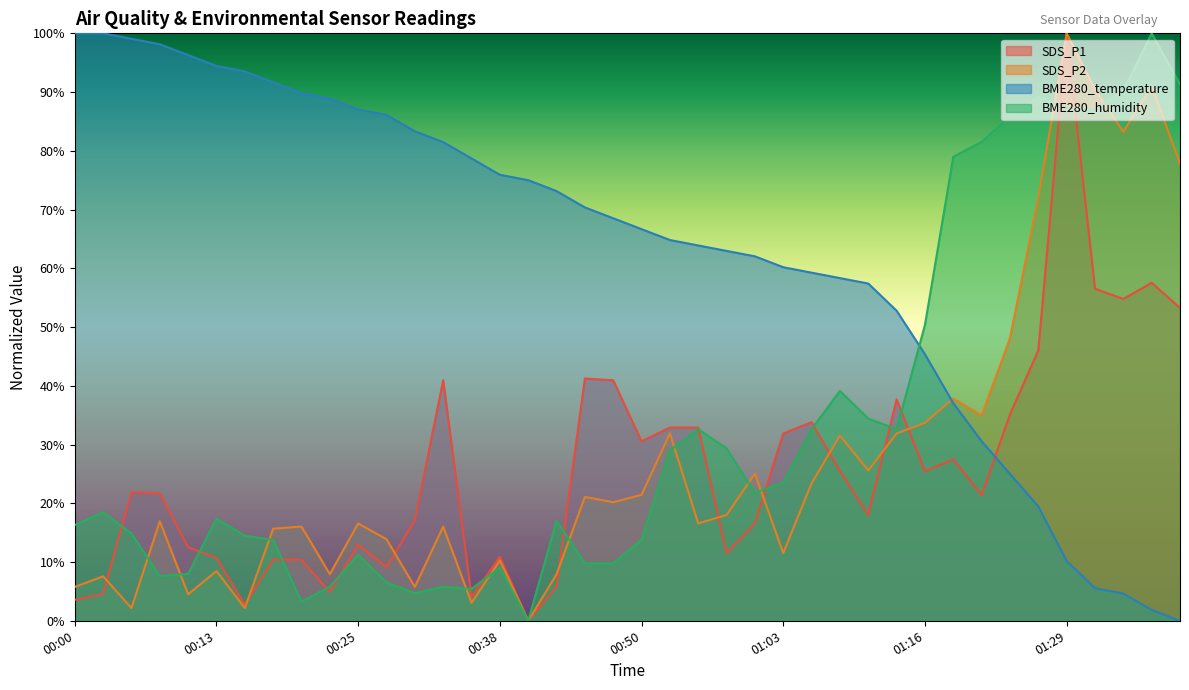

Reading left to right, list all the values displayed in this chart.

SDS_P1: 00:00=3.6	00:03=4.6	00:05=21.9	00:08=21.7	00:10=12.5	00:13=10.7	00:15=2.7	00:18=10.4	00:20=10.4	00:23=4.9	00:25=12.9	00:28=9.2	00:30=17.1	00:33=40.9	00:35=4.1	00:38=10.9	00:40=0.0	00:43=5.8	00:45=41.2	00:48=40.9	00:50=30.5	00:52=32.9	00:55=32.9	00:57=11.5	01:00=16.6	01:03=31.9	01:05=33.8	01:08=25.5	01:11=18.0	01:13=37.7	01:16=25.5	01:19=27.5	01:21=21.4	01:24=35.1	01:27=46.0	01:29=100.0	01:32=56.5	01:34=54.8	01:37=57.5	01:39=53.3
SDS_P2: 00:00=5.8	00:03=7.6	00:05=2.2	00:08=16.9	00:10=4.5	00:13=8.5	00:15=2.2	00:18=15.7	00:20=16.0	00:23=7.9	00:25=16.6	00:28=13.9	00:30=5.8	00:33=16.0	00:35=3.1	00:38=10.3	00:40=0.0	00:43=7.9	00:45=21.1	00:48=20.2	00:50=21.4	00:52=31.9	00:55=16.6	00:57=18.0	01:00=25.0	01:03=11.5	01:05=23.4	01:08=31.5	01:11=25.6	01:13=31.9	01:16=33.7	01:19=37.8	01:21=35.0	01:24=48.1	01:27=72.1	01:29=100.0	01:32=90.5	01:34=83.2	01:37=91.0	01:39=77.8
BME280_temperature: 00:00=100.0	00:03=100.0	00:05=99.1	00:08=98.1	00:10=96.3	00:13=94.4	00:15=93.5	00:18=91.7	00:20=89.8	00:23=88.9	00:25=87.0	00:28=86.1	00:30=83.3	00:33=81.5	00:35=78.7	00:38=75.9	00:40=75.0	00:43=73.1	00:45=70.4	00:48=68.5	00:50=66.7	00:52=64.8	00:55=63.9	00:57=63.0	01:00=62.0	01:03=60.2	01:05=59.3	01:08=58.3	01:11=57.4	01:13=52.8	01:16=45.4	01:19=37.0	01:21=30.6	01:24=25.0	01:27=19.4	01:29=10.2	01:32=5.6	01:34=4.6	01:37=1.9	01:39=0.0
BME280_humidity: 00:00=16.3	00:03=18.5	00:05=14.9	00:08=7.6	00:10=8.0	00:13=17.4	00:15=14.5	00:18=13.8	00:20=3.3	00:23=5.8	00:25=11.2	00:28=6.5	00:30=4.7	00:33=5.8	00:35=5.4	00:38=9.1	00:40=0.0	00:43=17.0	00:45=9.8	00:48=9.8	00:50=13.8	00:52=29.0	00:55=32.6	00:57=29.3	01:00=21.7	01:03=23.6	01:05=32.6	01:08=39.1	01:11=34.4	01:13=32.6	01:16=50.4	01:19=79.0	01:21=81.5	01:24=85.9	01:27=89.1	01:29=87.3	01:32=87.0	01:34=90.2	01:37=100.0	01:39=91.3